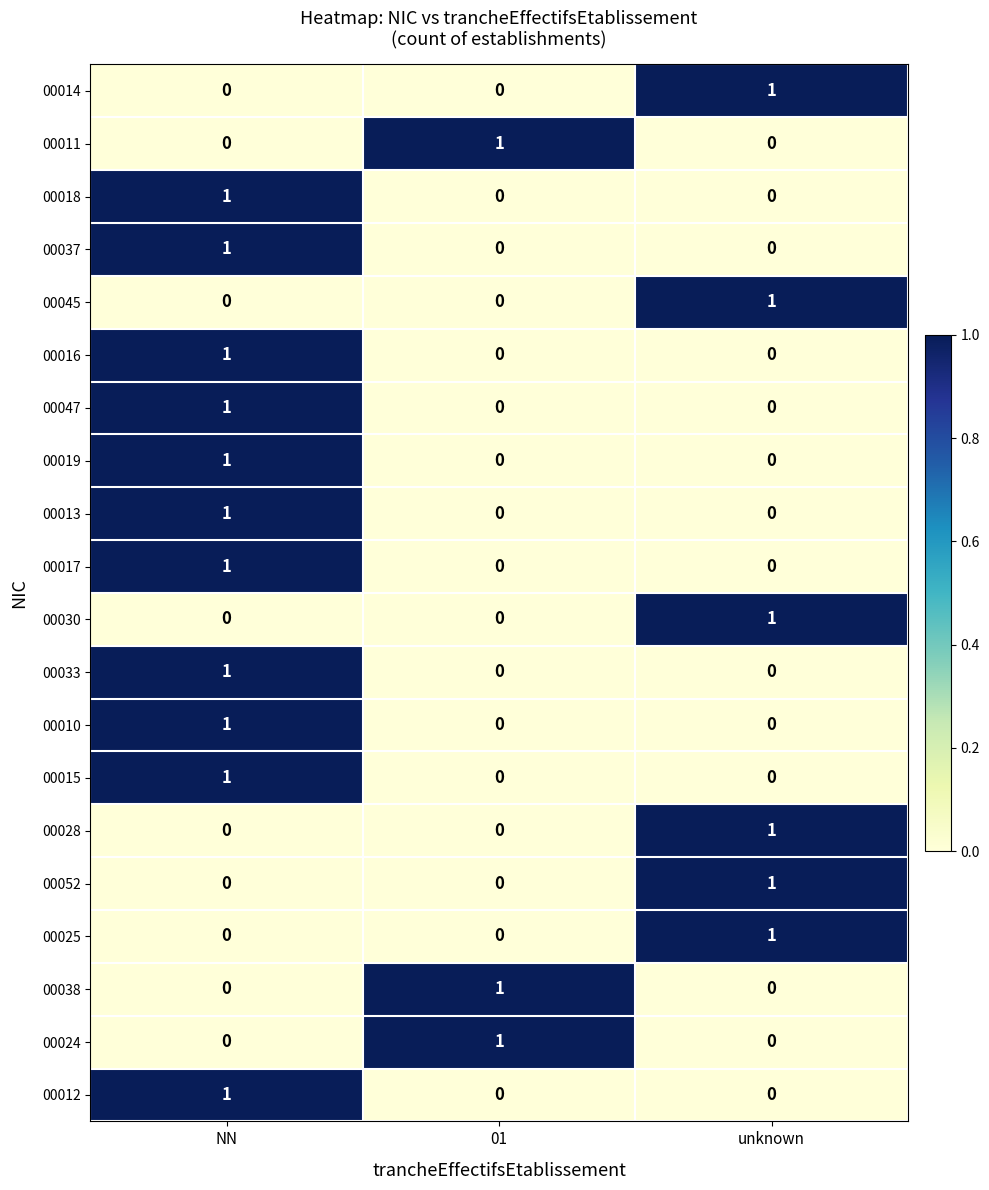

Which category has the highest value in the 00052 series?

unknown